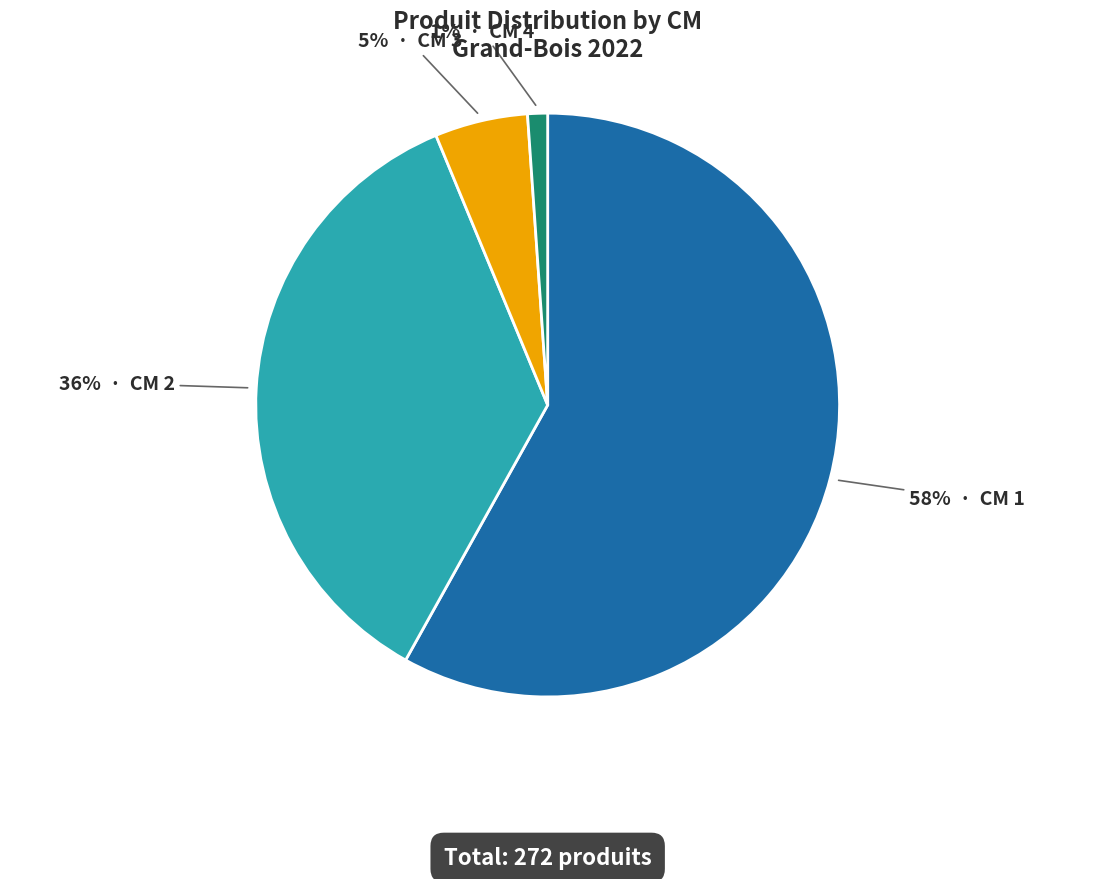

To the nearest percent, what is the difference between the largest and smallest slice percentages?

57%